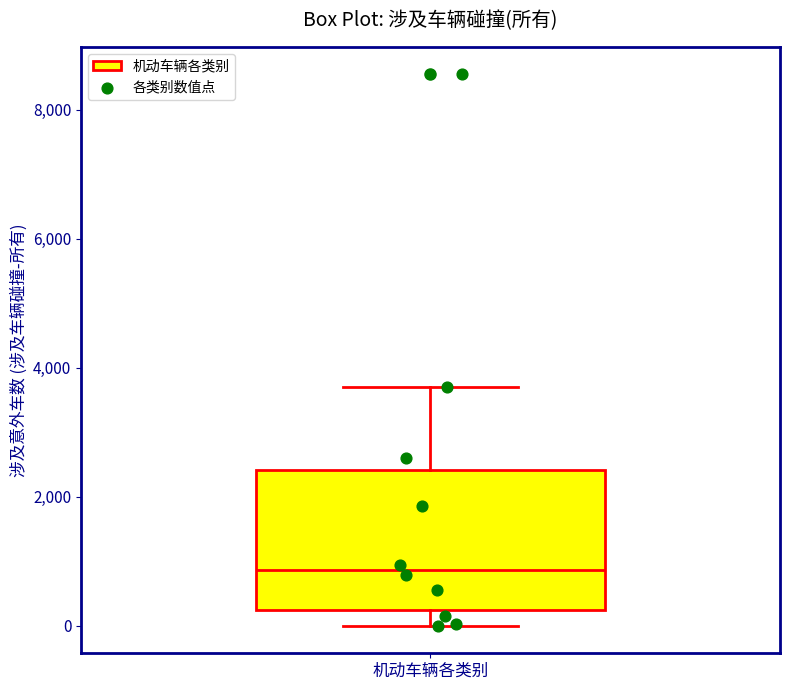

Read this box plot against the y-axis: the position of the median line, the range covered by the box, and the ends of both whiskers. The values are not printed on the chart, so give them approximately, as read against the axis.

median 800, box 200 to 2400, whiskers 0 to 3800